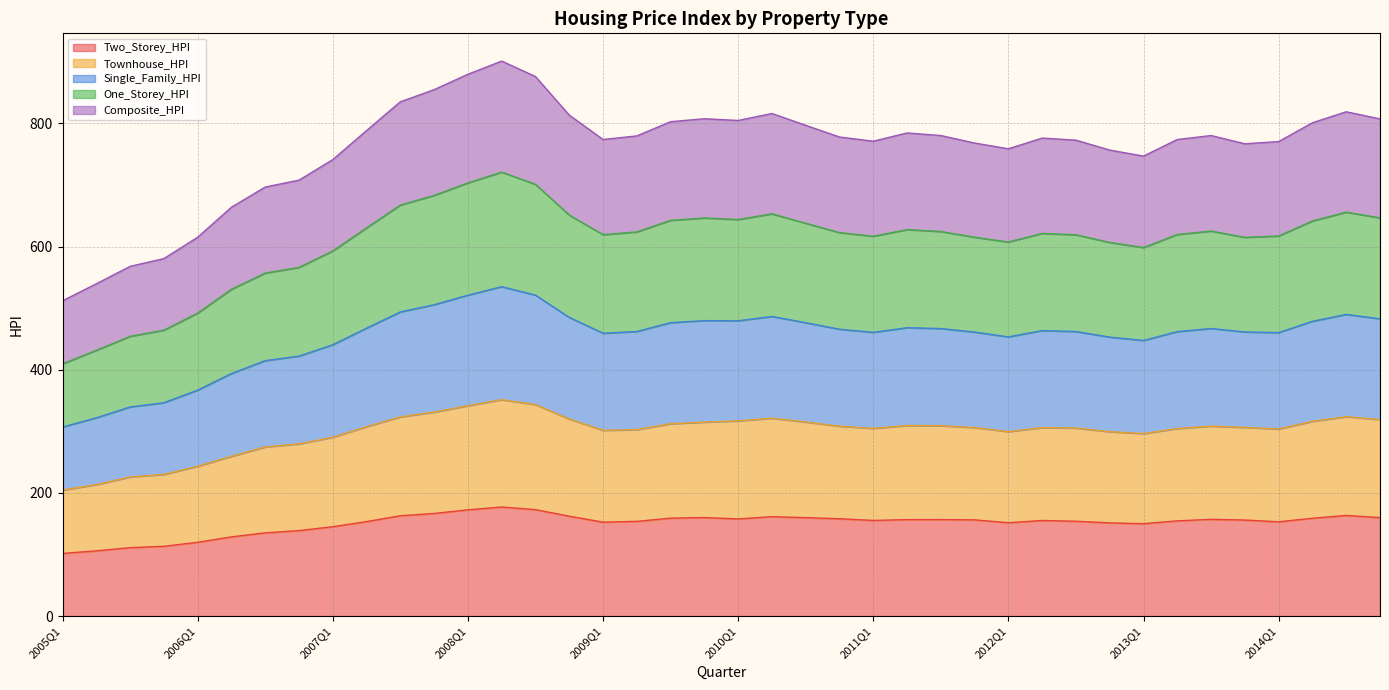

What are all the series names shown in the legend?

Two_Storey_HPI, Townhouse_HPI, Single_Family_HPI, One_Storey_HPI, Composite_HPI